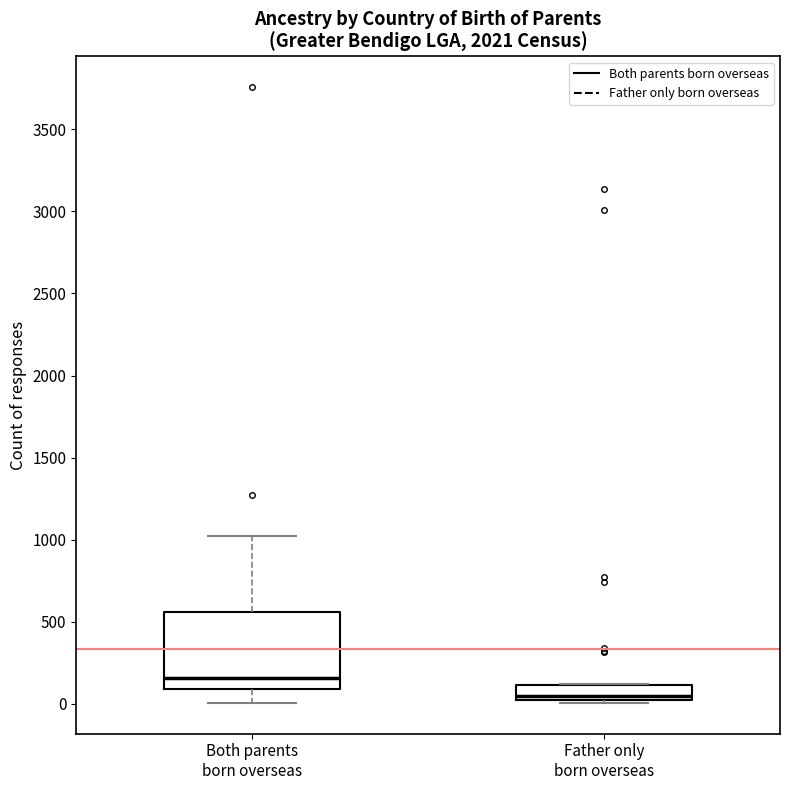

Where does the upper whisker of the box for Both parents born overseas end on the y-axis? The values are not printed on the chart, so give them approximately, as read against the axis.

1000